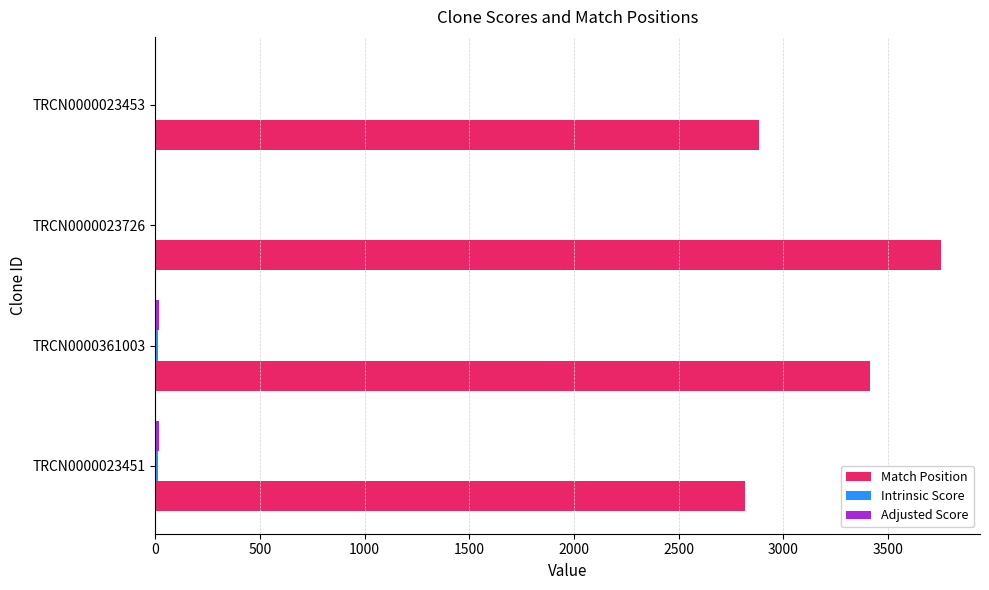

What is the maximum value shown in the chart?

3753.0